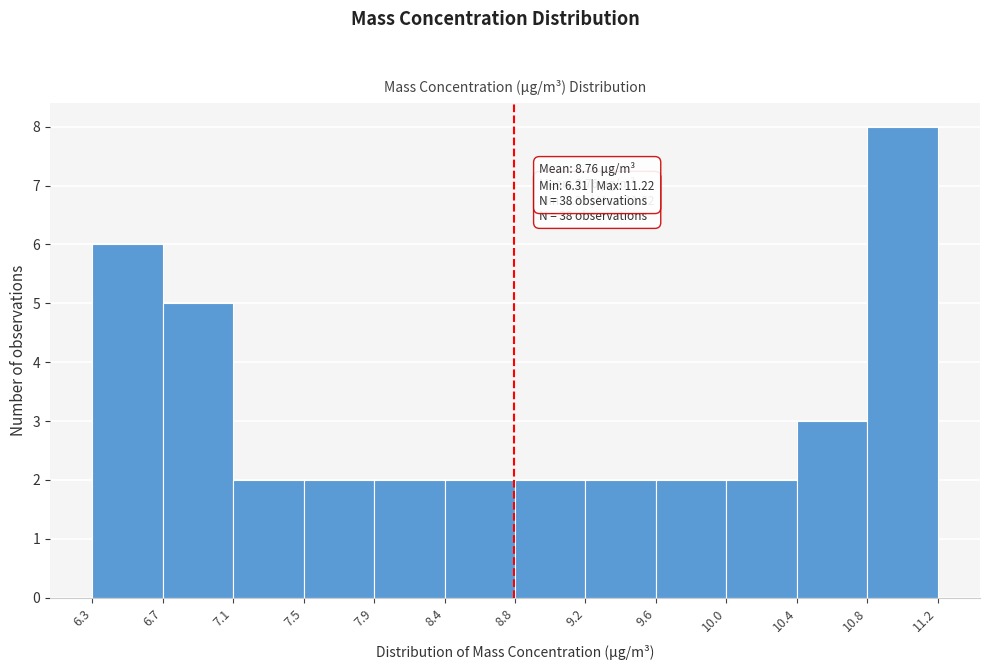

Over which range of the x-axis is the bar tallest?

10.8 to 11.2